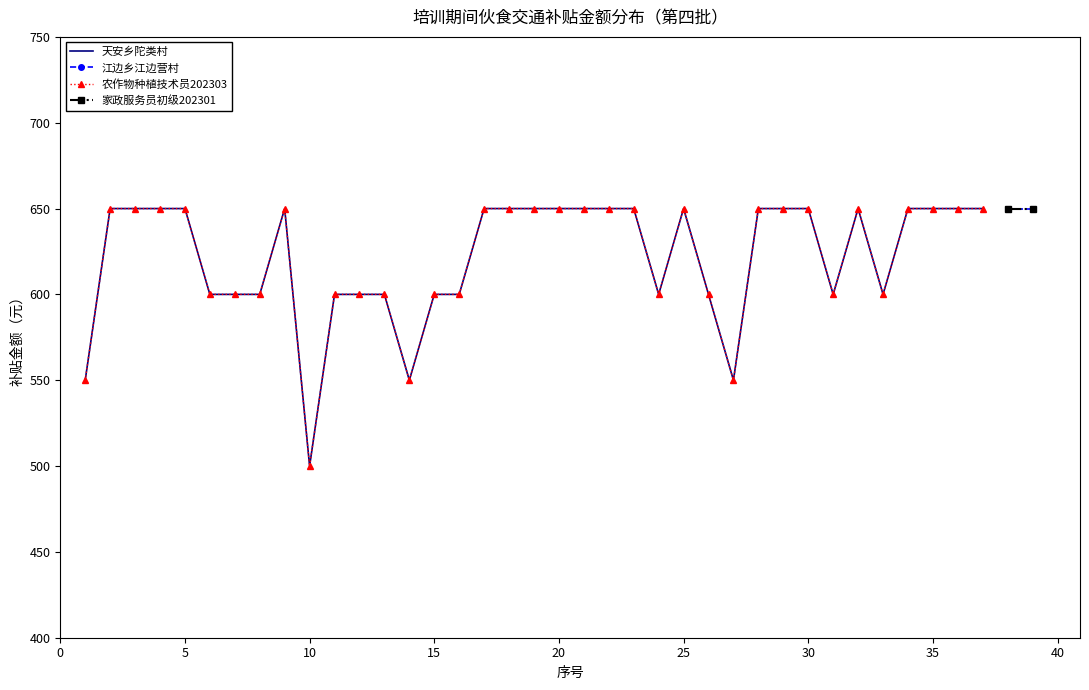

How many data points does each series have?

37